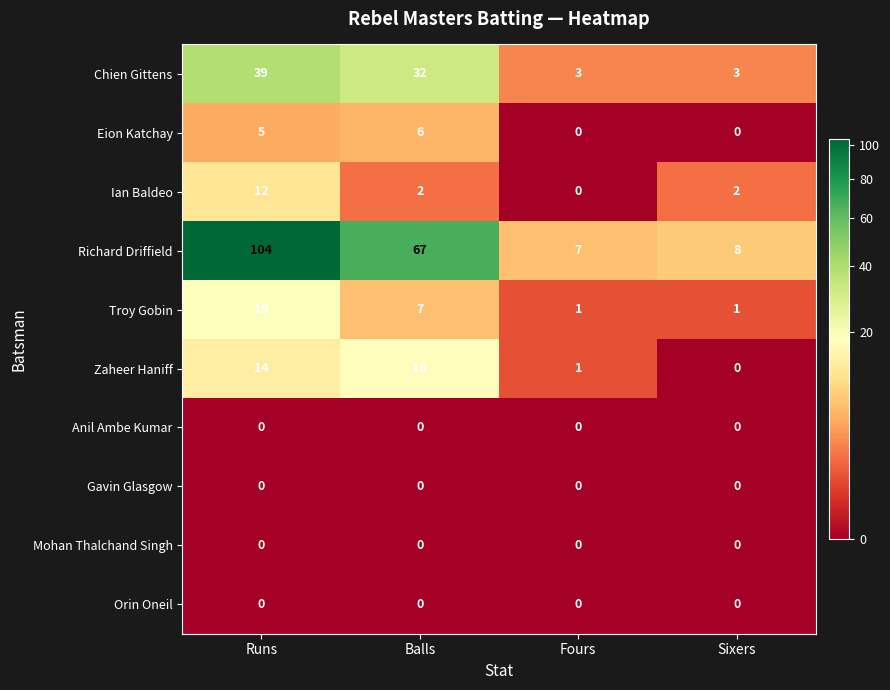

At how many categories does at least one series exceed 36?

2